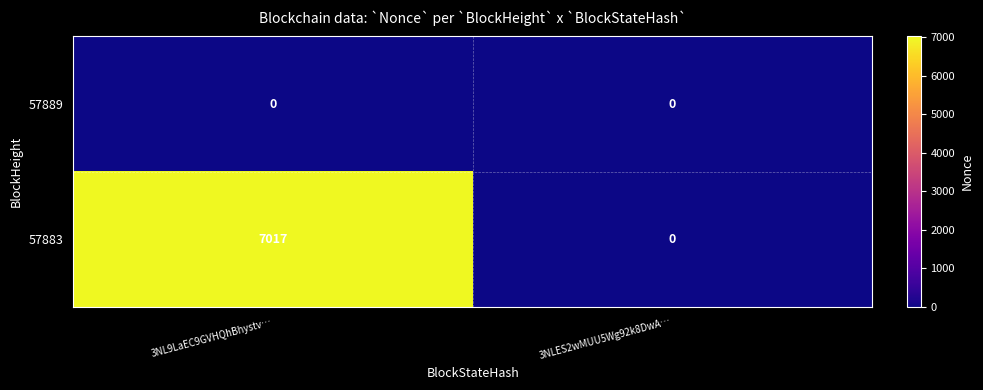

At which category does the chart reach its peak across all series?

3NL9LaEC9GVHQhBhystv…